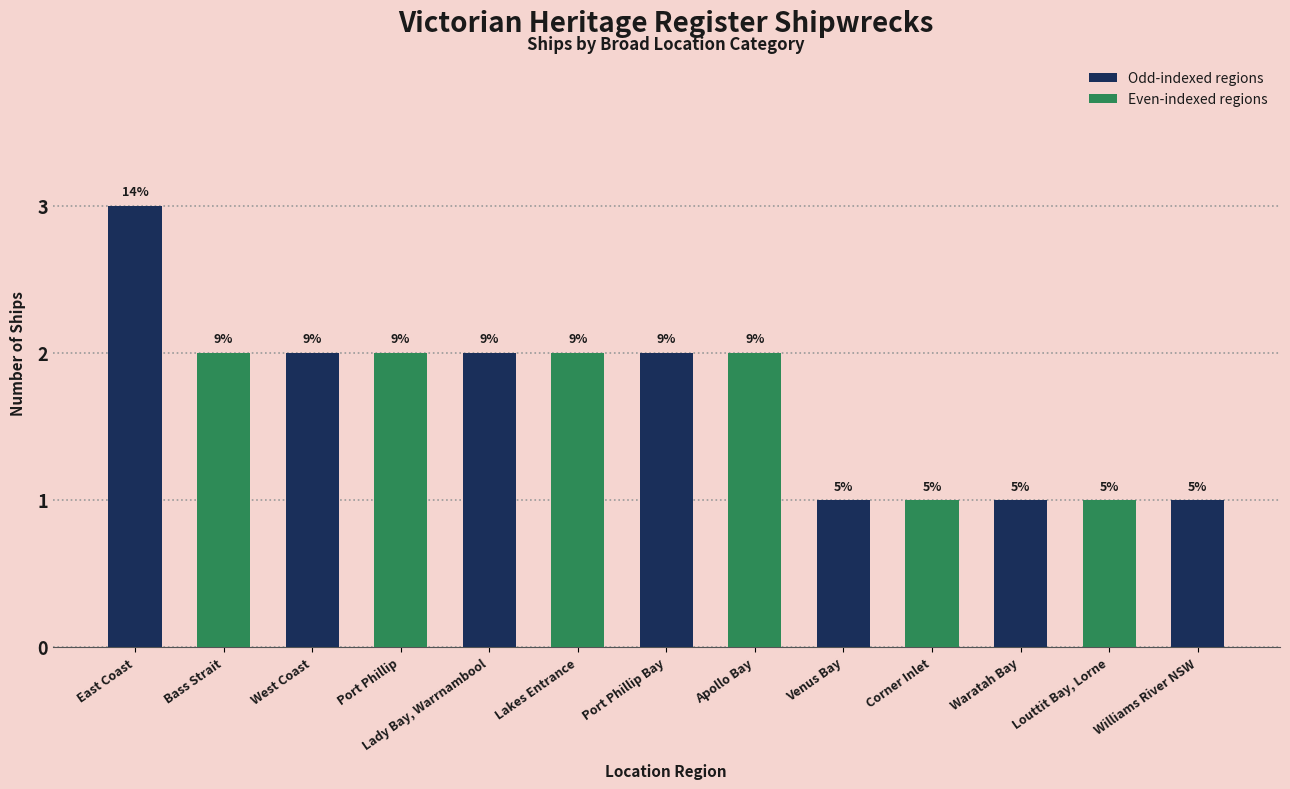

What is the change in value from East Coast to Williams River NSW?

-2